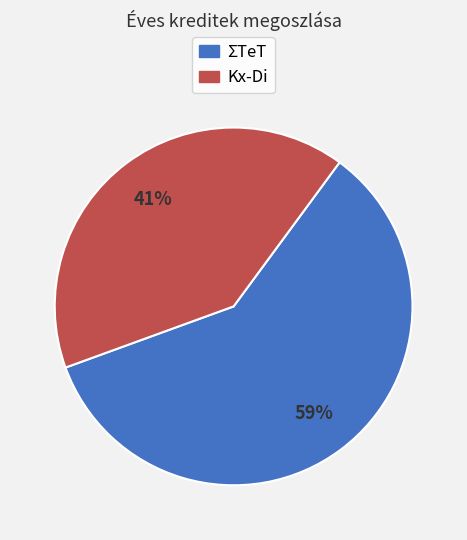

To the nearest percent, what percentage of the pie is Kx-Di?

41%